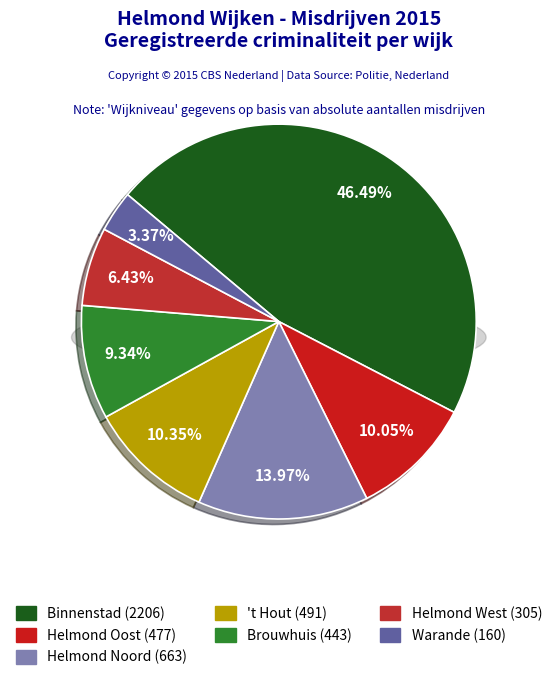

What is the change in value from 't Hout to Helmond West?

-186